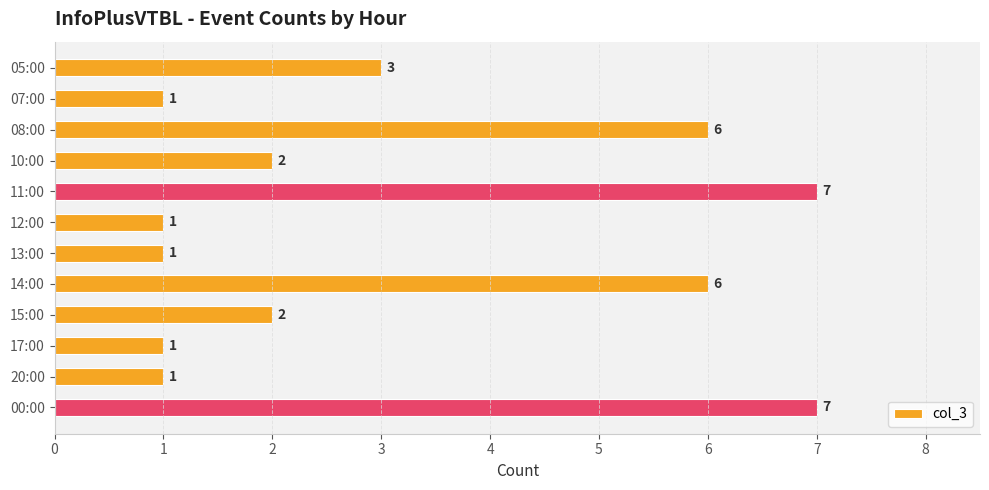

Approximately how many times larger is the value at 17:00 compared to 05:00?

0.3